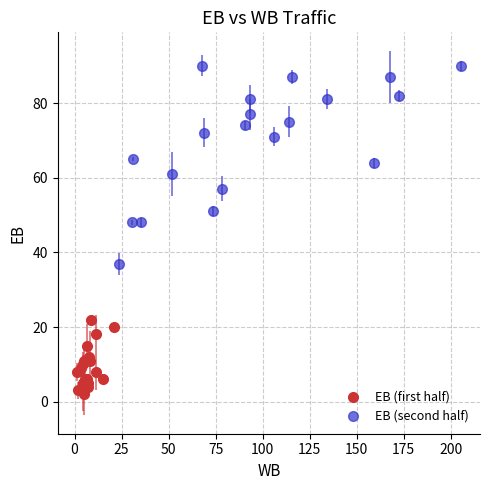

Which series has the largest Y range (max minus min)?

EB (second half)